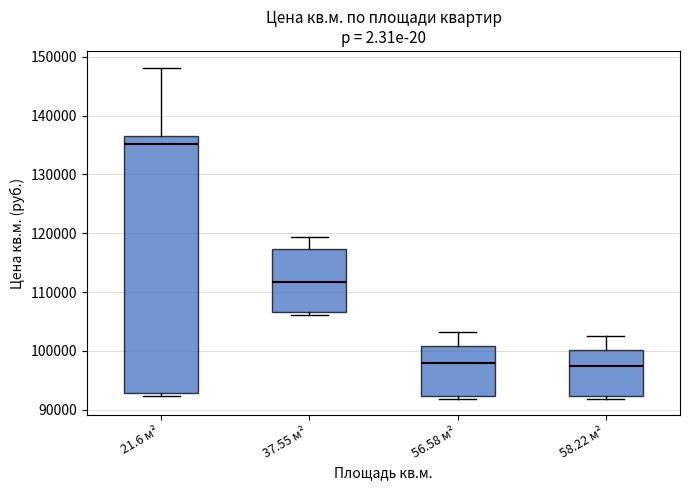

Which box is the tallest, from its lower edge to its upper edge?

21.6 м²